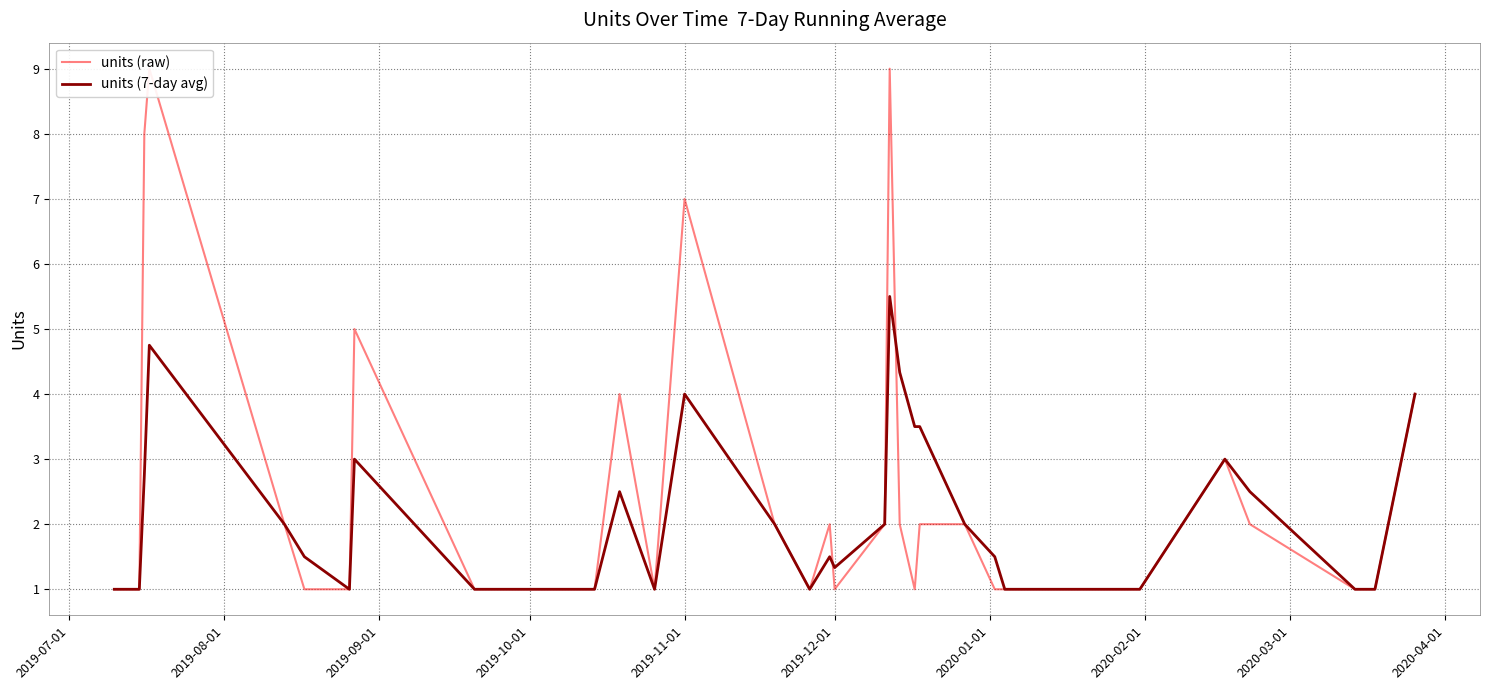

Rank the series by their average value, from highest to lowest.

units (raw), units (7-day avg)